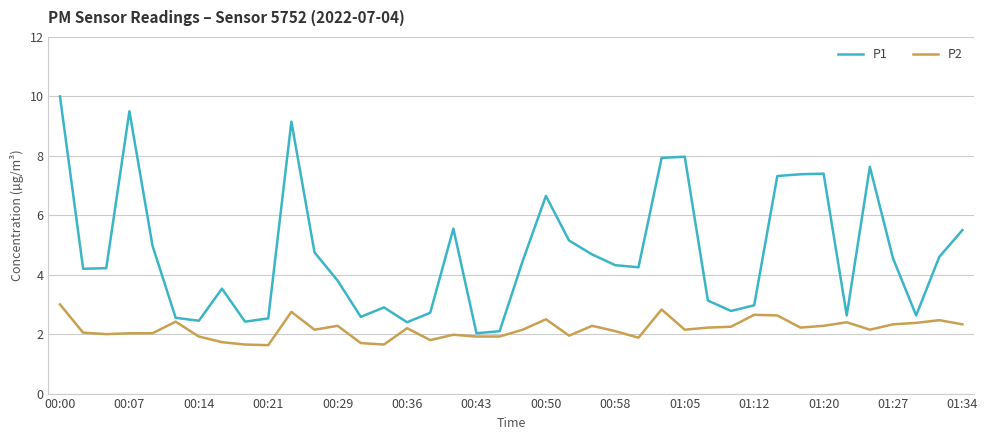

Is this an area chart (filled region under the line)?

No